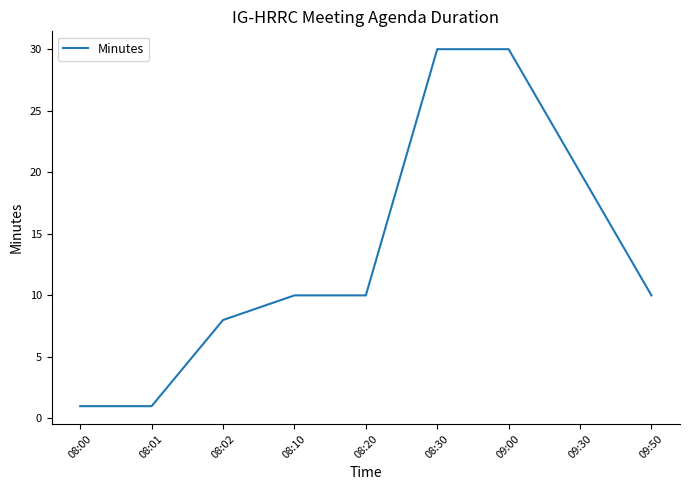

What is the maximum value shown in the chart?

30